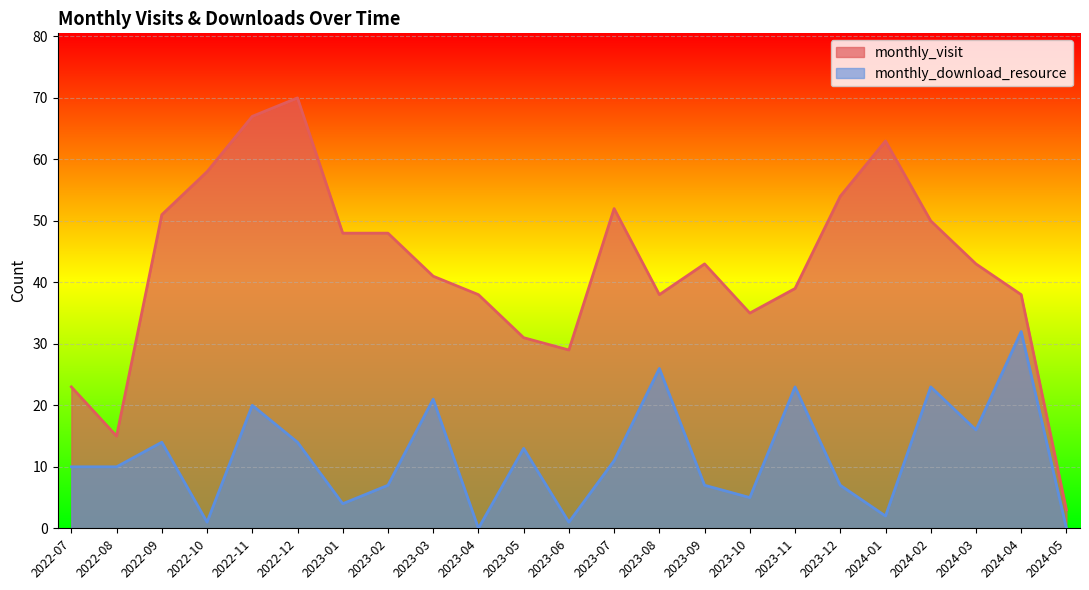

List the series in order of their peak value, highest first.

monthly_visit, monthly_download_resource